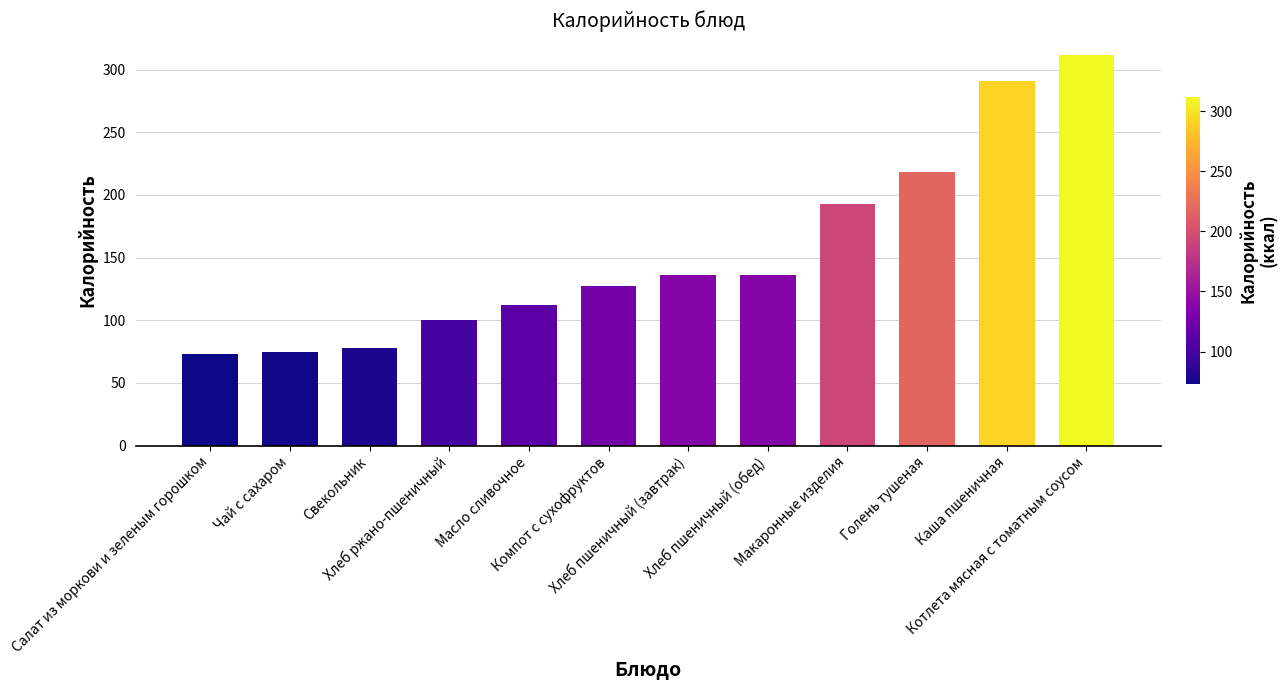

The value at Масло сливочное is 63. True or false?

False